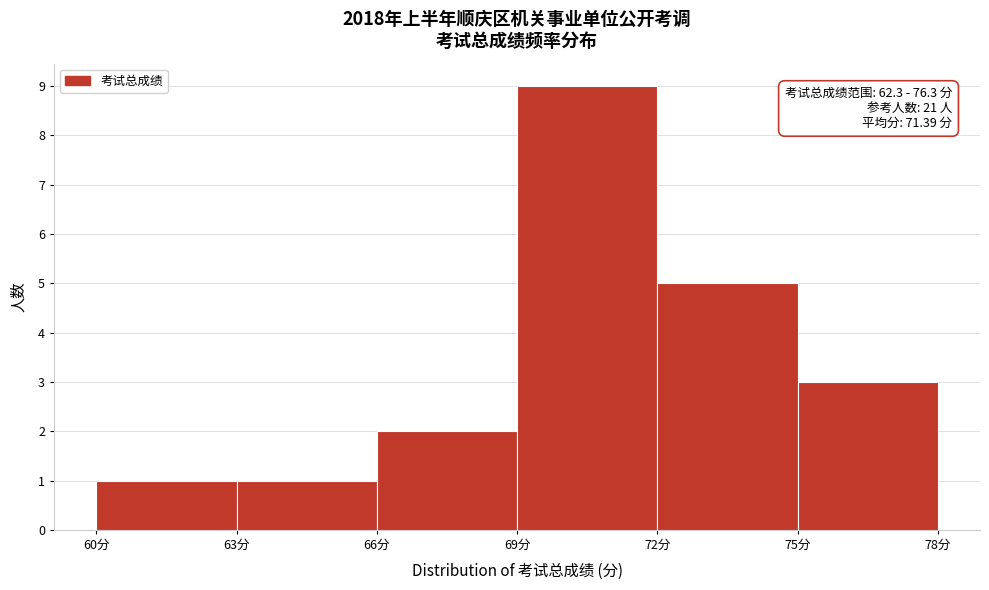

Over which range of the x-axis is the bar tallest?

69 to 72